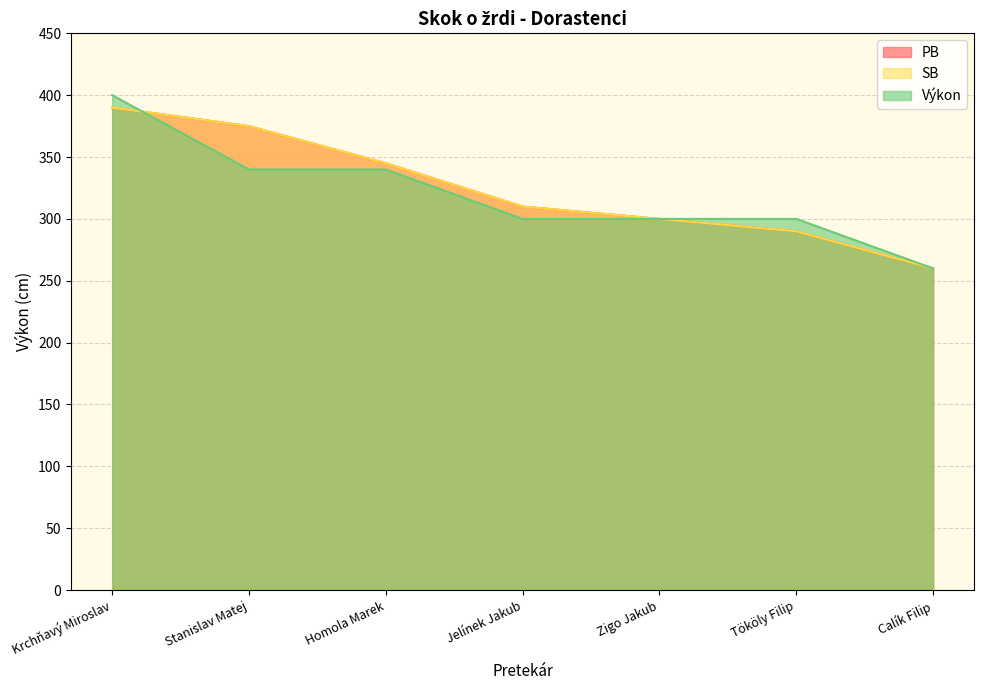

True or false: PB has more than 0 interior local peaks.

False